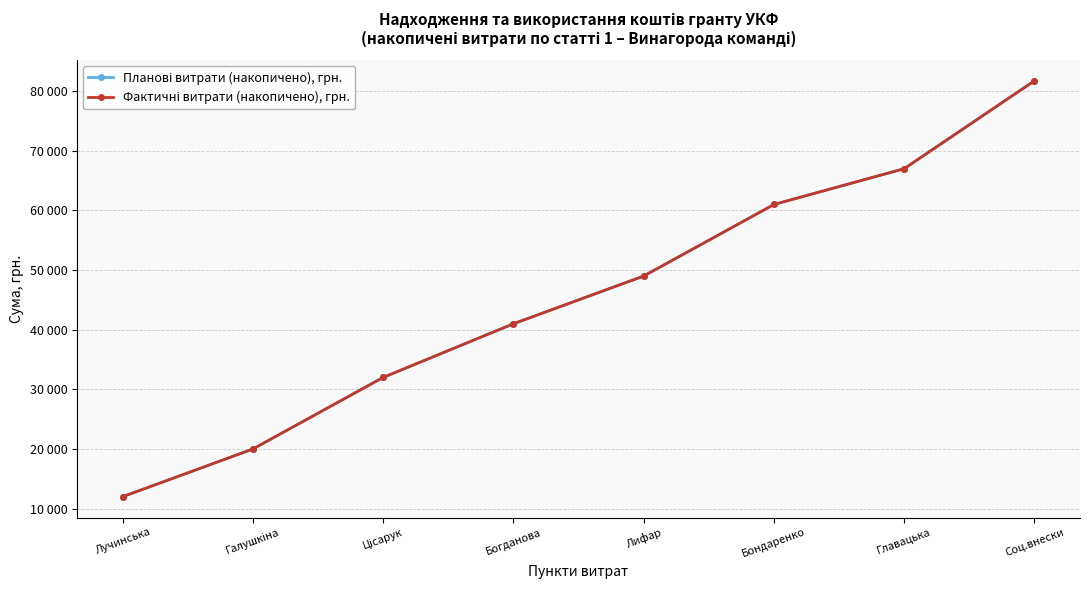

Does the chart have visible grid lines?

Yes